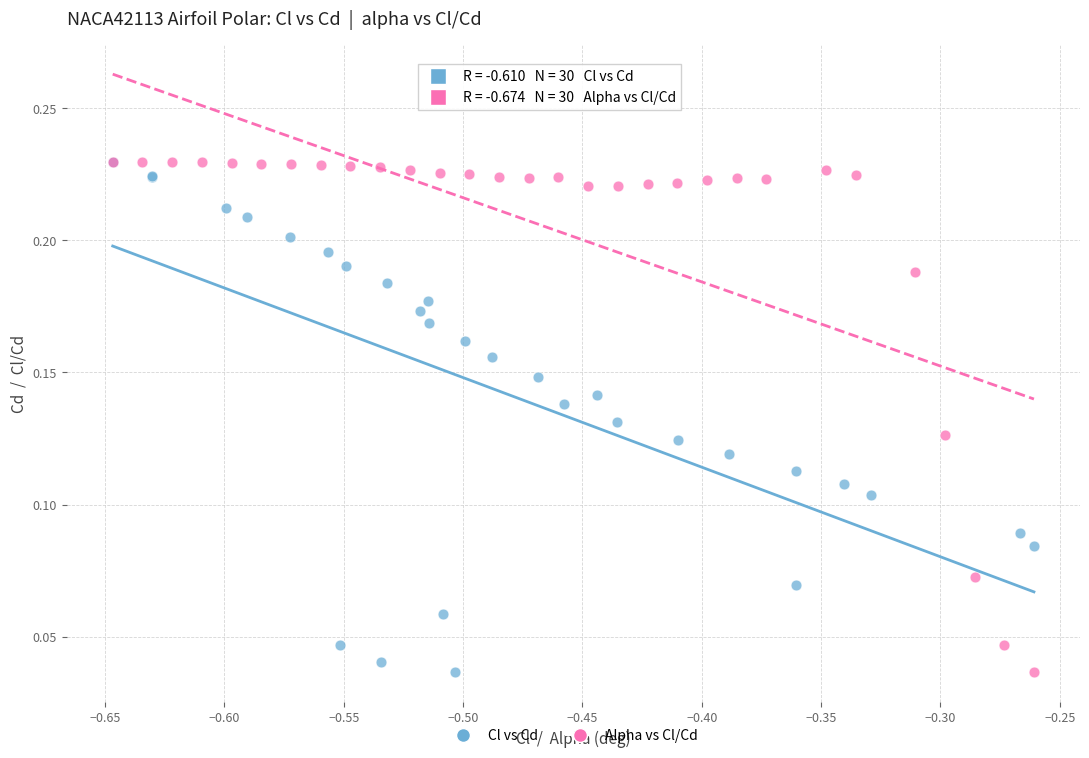

What are all the series names shown in the legend?

Cl vs Cd, Alpha vs Cl/Cd